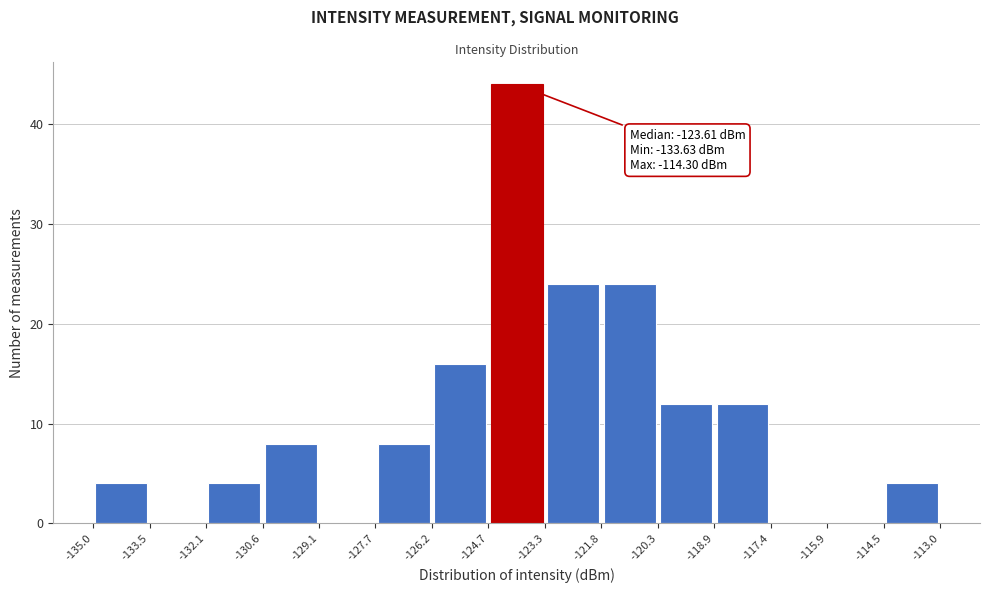

Which range on the x-axis has the tallest bar?

-124.7 to -123.3